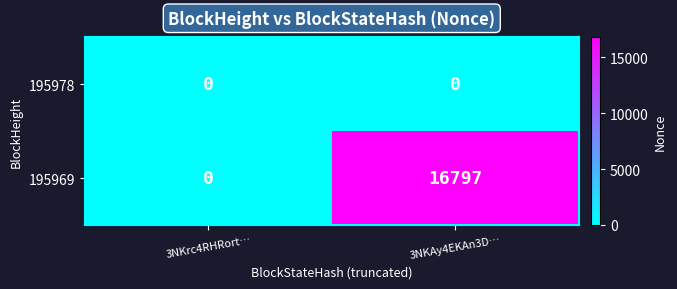

What is the sum of all 195969 values?

16797